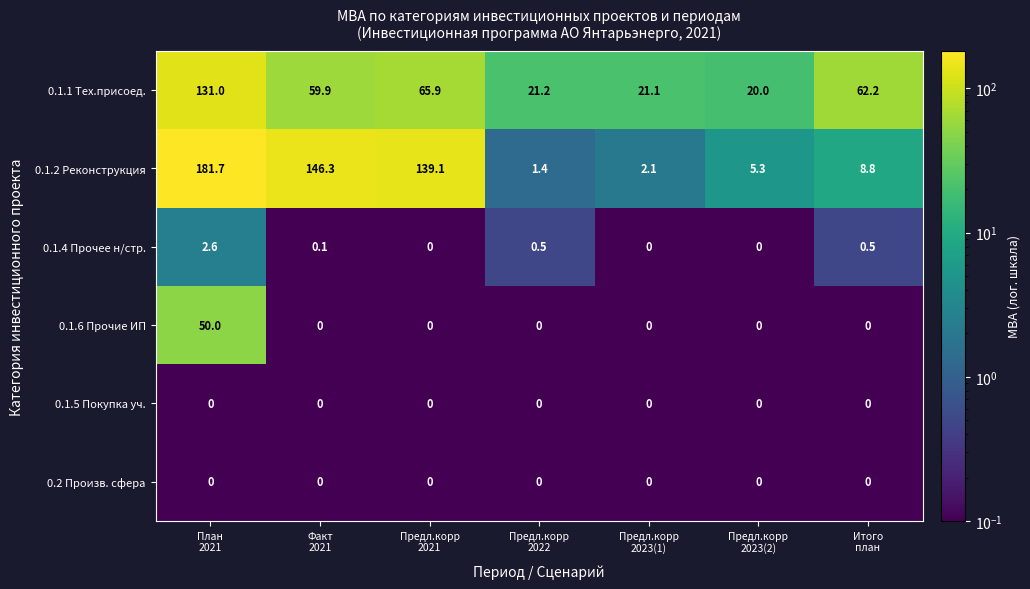

At which category is the sum across all series the highest?

План
2021